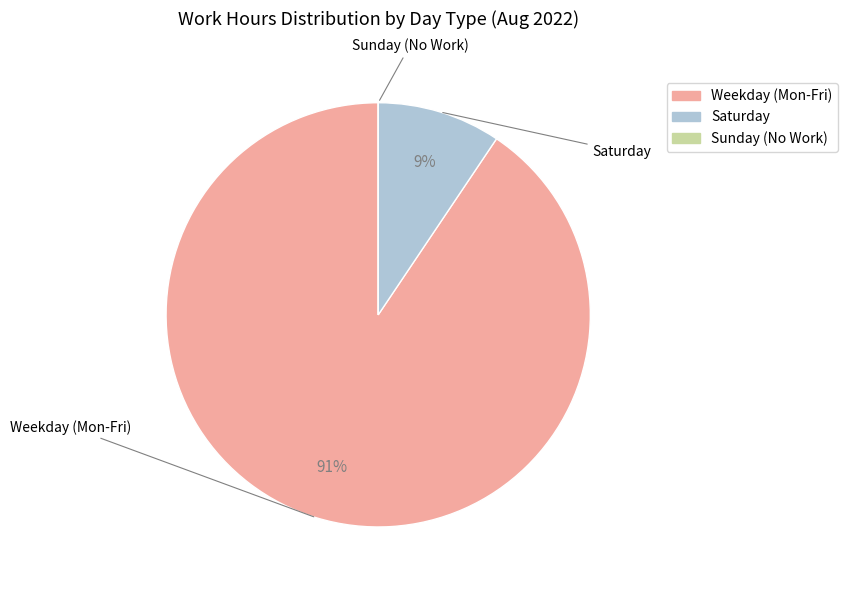

To the nearest percent, what is the difference between the largest and smallest slice percentages?

91%